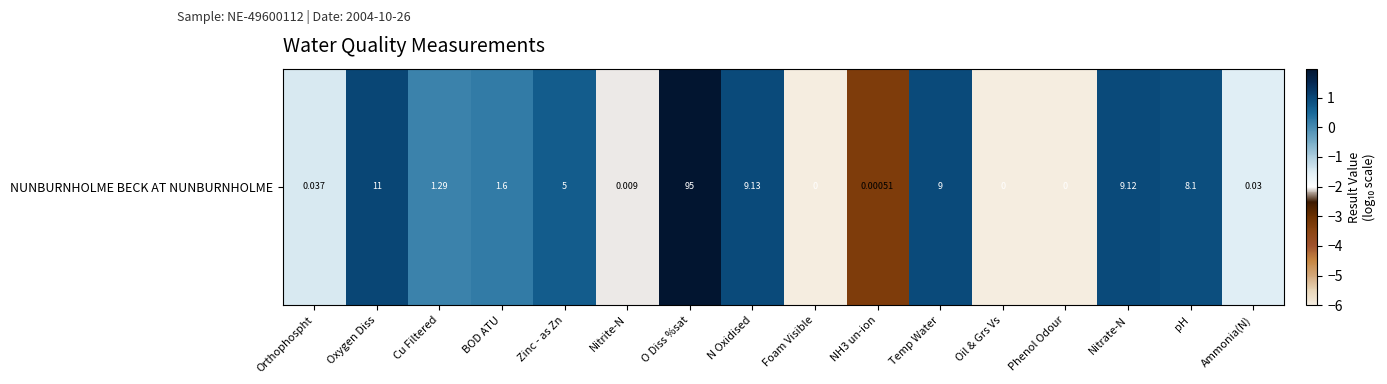

List the labels in order of value, largest first.

O Diss %sat, Oxygen Diss, N Oxidised, Nitrate-N, Temp Water, pH, Zinc - as Zn, BOD ATU, Cu Filtered, Orthophospht, Ammonia(N), Nitrite-N, NH3 un-ion, Foam Visible, Oil & Grs Vs, Phenol Odour